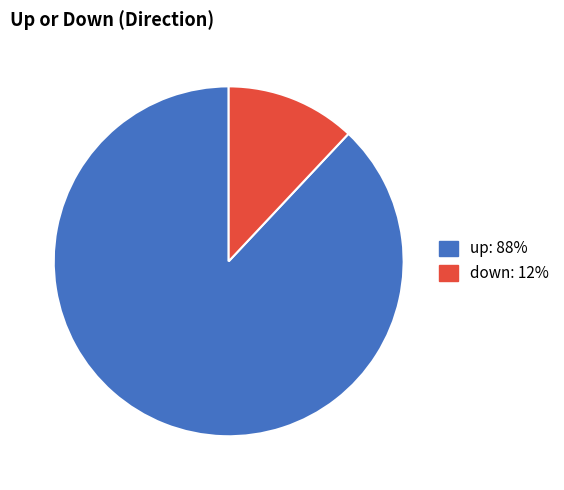

Combined, do up and down account for over 50%?

Yes